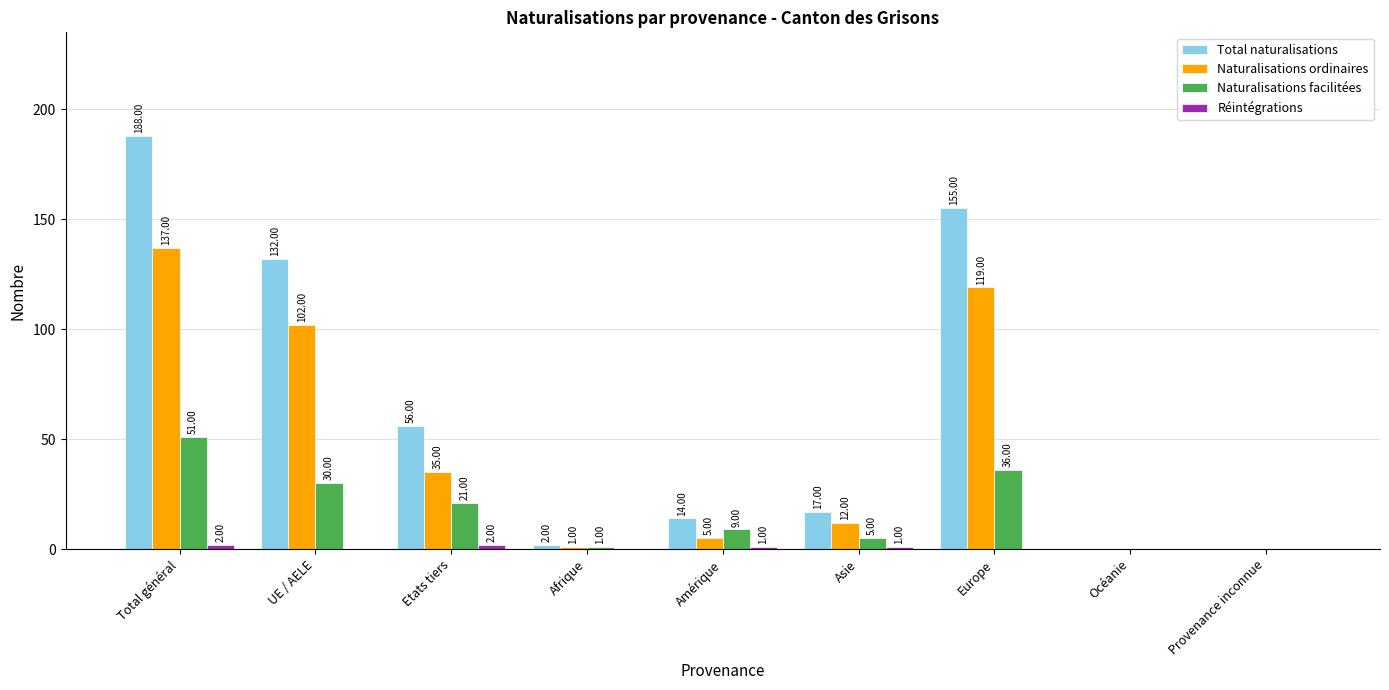

Which series has the largest total across all categories?

Total naturalisations